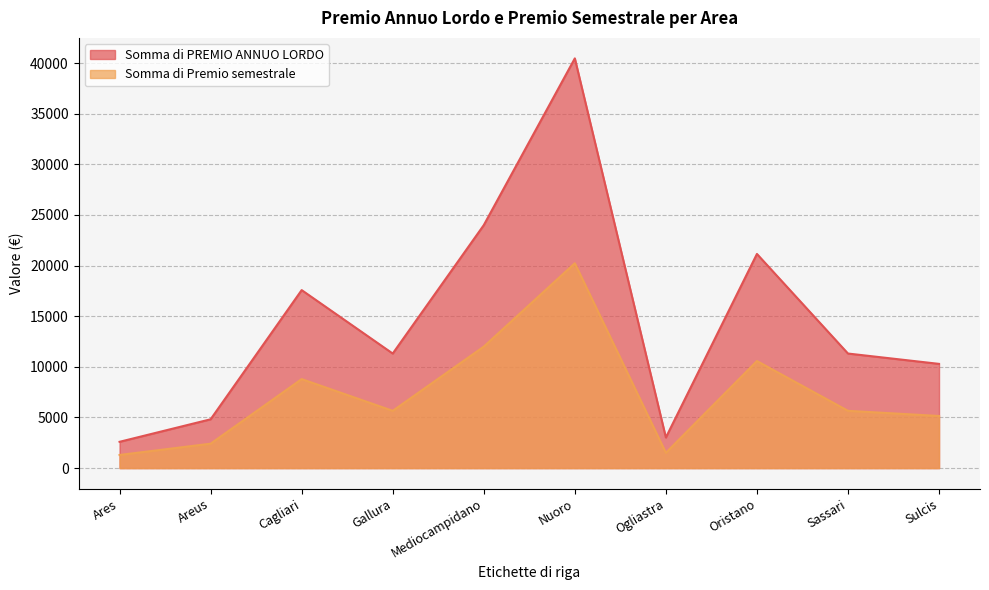

The Somma di Premio semestrale series shows 11998.1 at Mediocampidano. True or false?

True